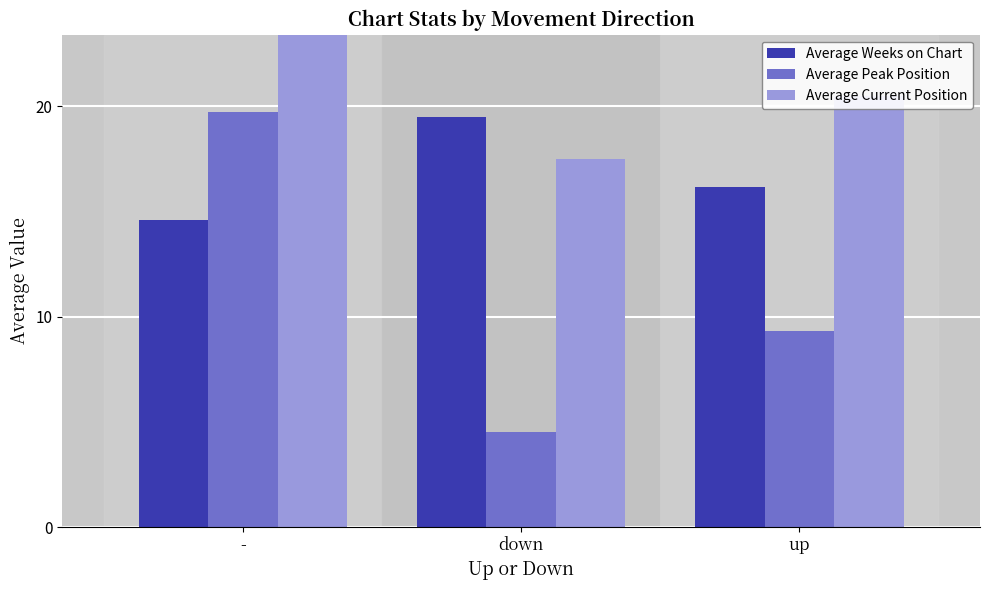

List the series in order of their overall mean, highest first.

Average Current Position, Average Weeks on Chart, Average Peak Position